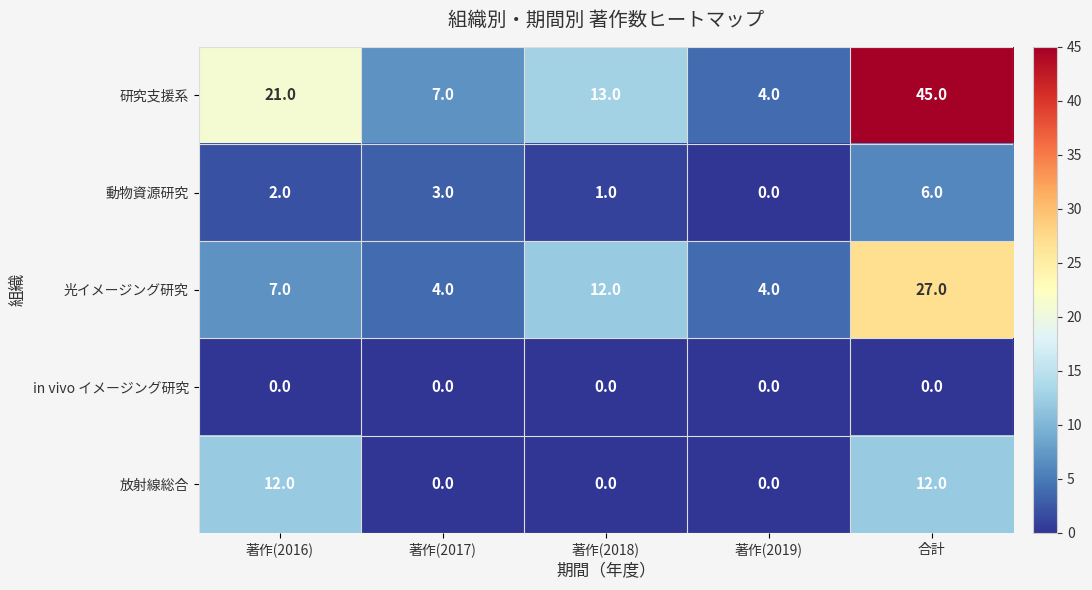

What is the total value across all series at 著作(2017)?

14